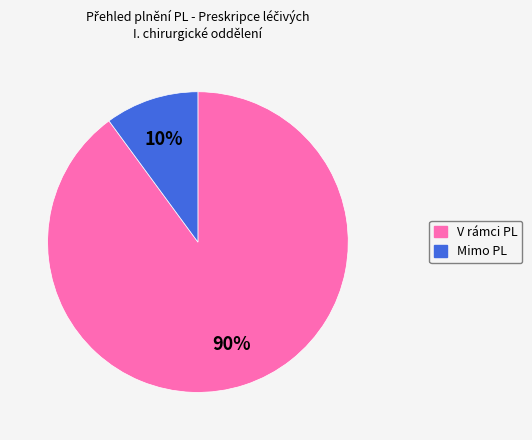

Rank the categories by value from highest to lowest.

V rámci PL, Mimo PL